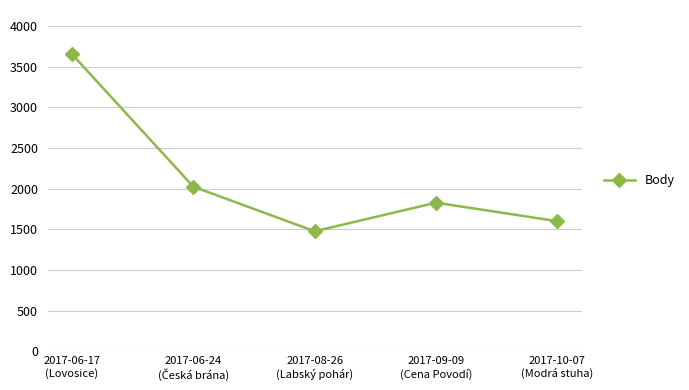

How many interior local valleys (lower than both neighbors) does the data have?

1